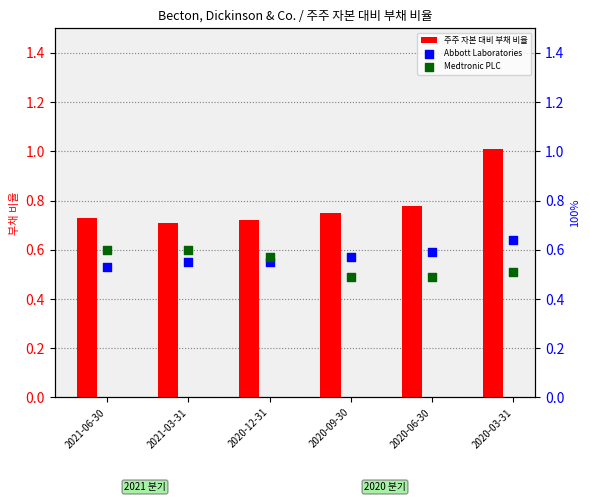

Which series has the largest total across all categories?

주주 자본 대비 부채 비율